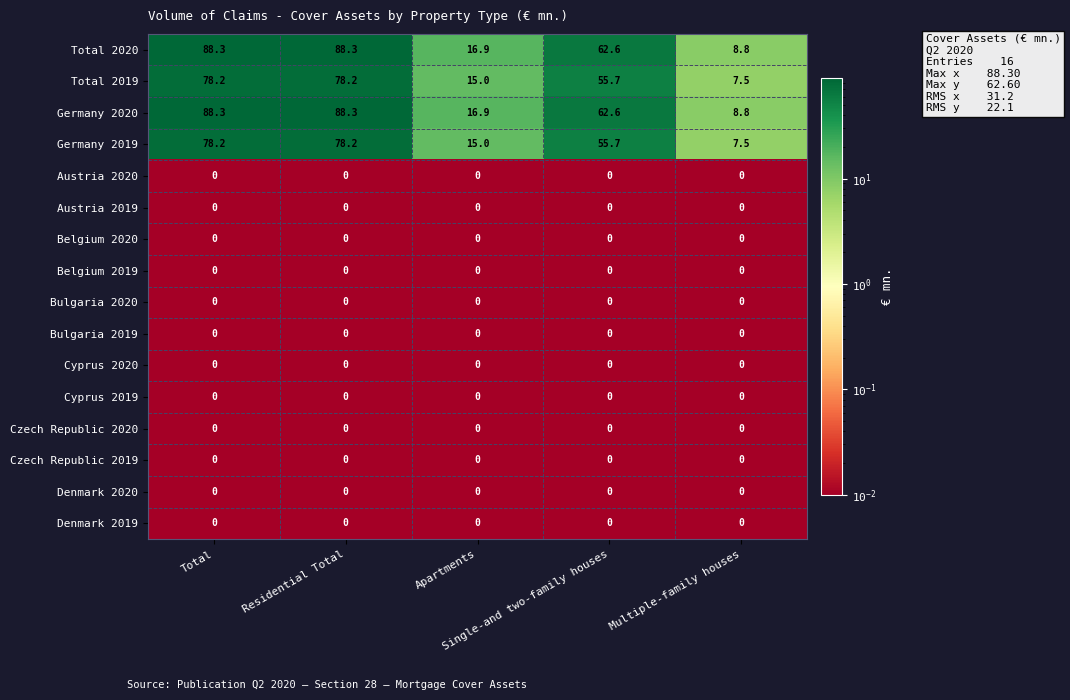

At how many categories does at least one series exceed 43?

3